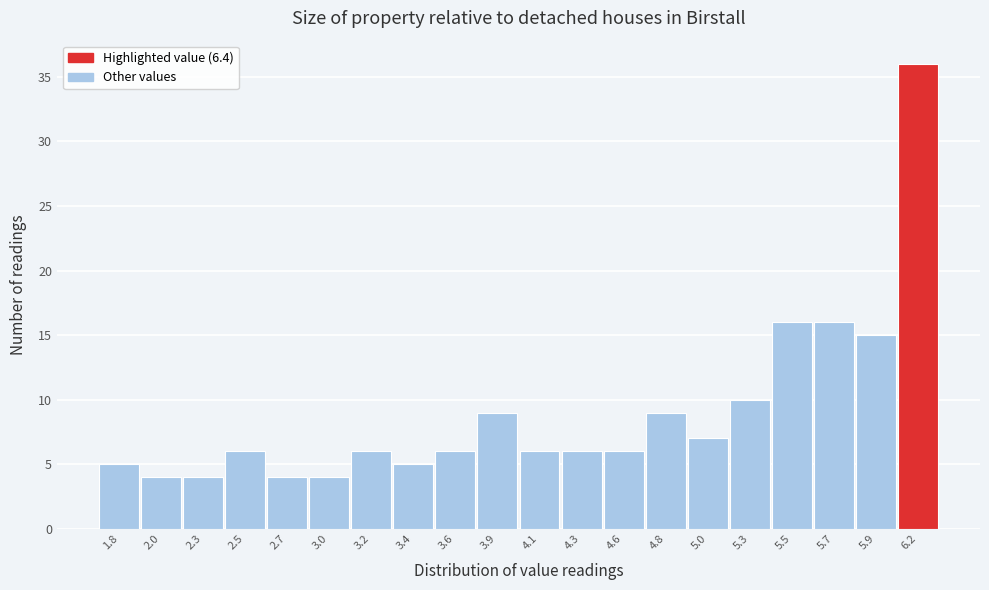

Reading left to right, list all the values displayed in this chart.

1.8=5	2.0=4	2.3=4	2.5=6	2.7=4	3.0=4	3.2=6	3.4=5	3.6=6	3.9=9	4.1=6	4.3=6	4.6=6	4.8=9	5.0=7	5.3=10	5.5=16	5.7=16	5.9=15	6.2=36